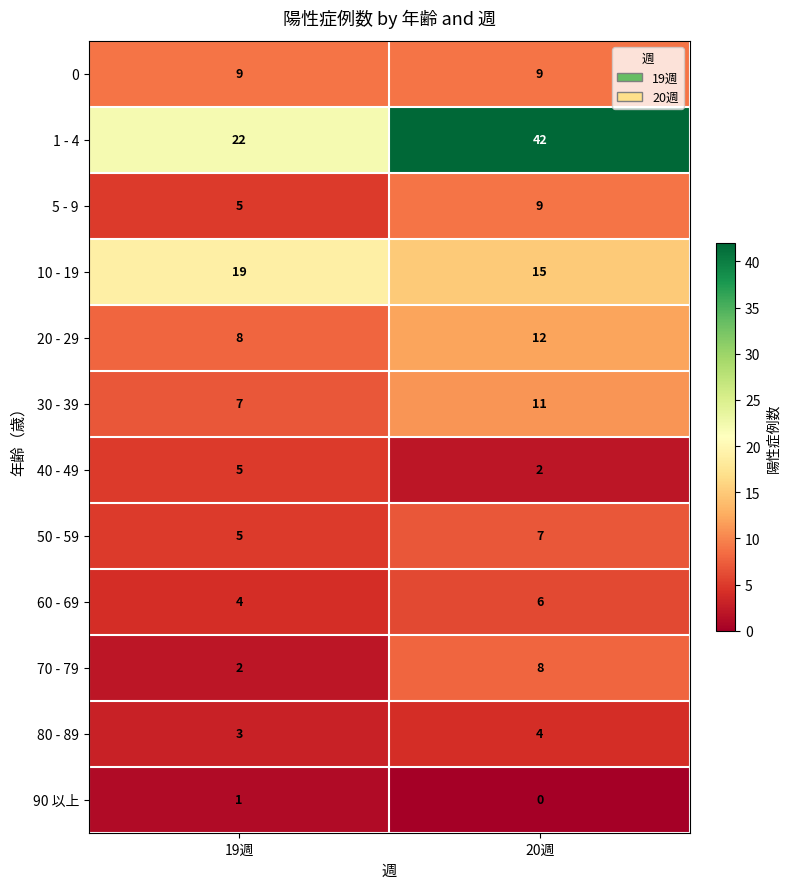

What is the difference between the maximum and minimum values in the 70 - 79 series?

6